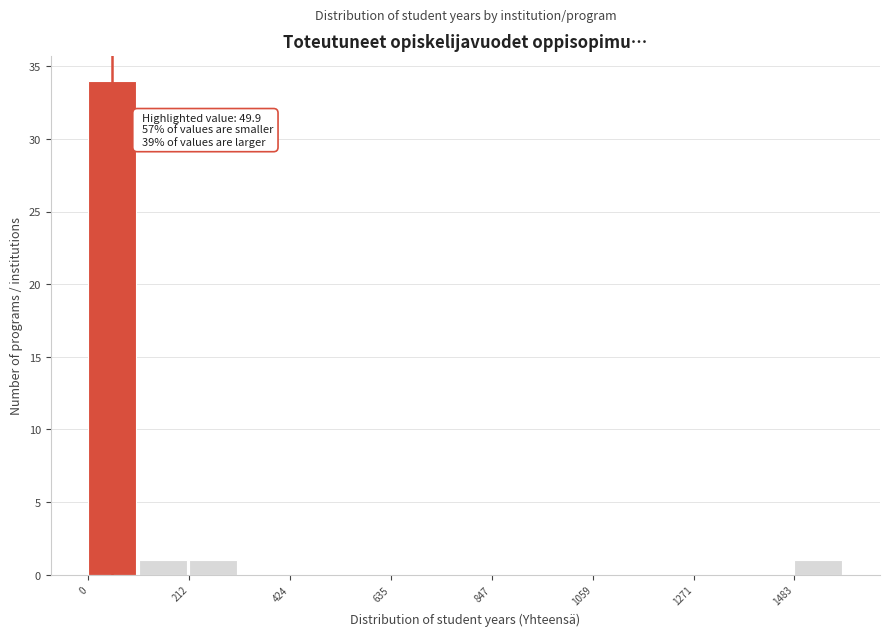

Read against the x-axis, roughly where is the centre of the tallest bar?

50